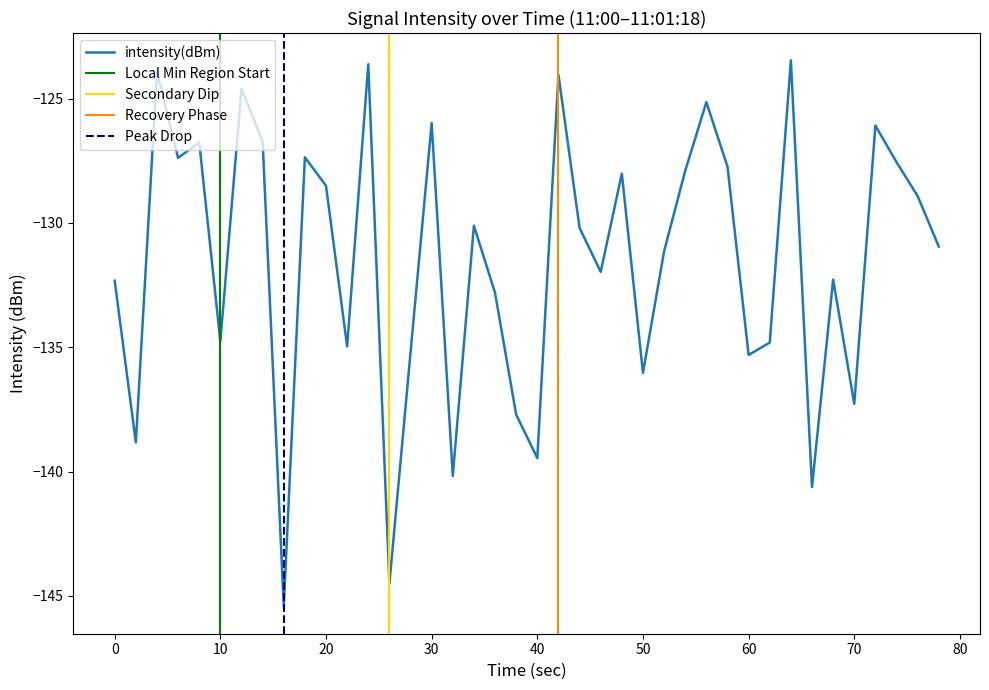

Is this an area chart (filled region under the line)?

No